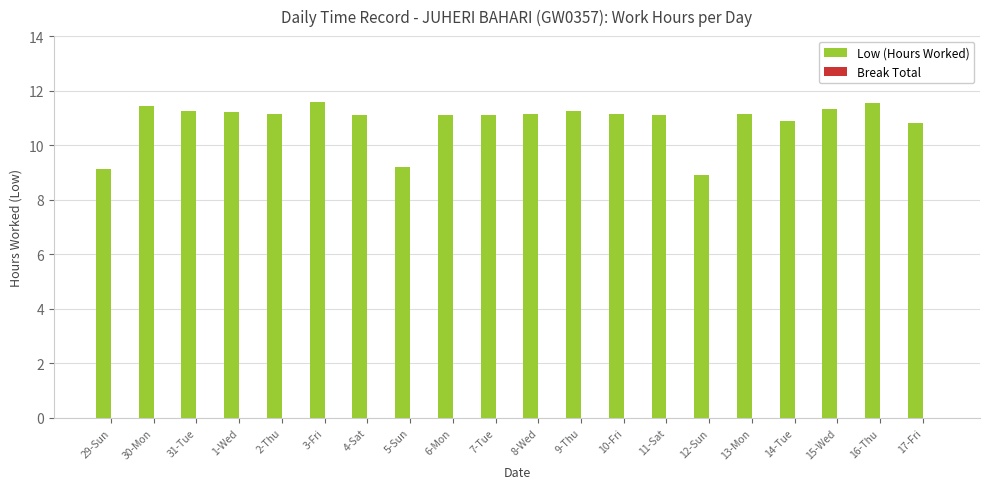

Between 3-Fri and 4-Sat, which is larger?

3-Fri